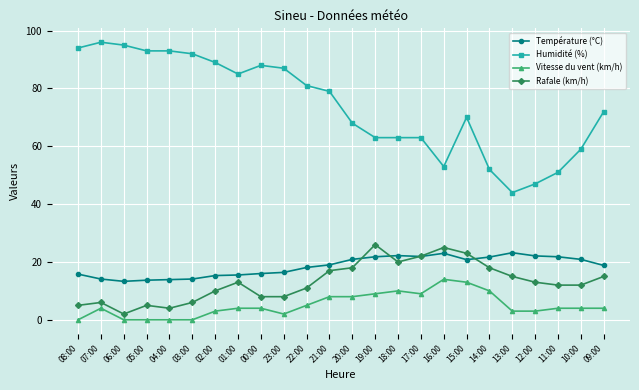

What is the difference between the highest and lowest values at 17:00?

54.0